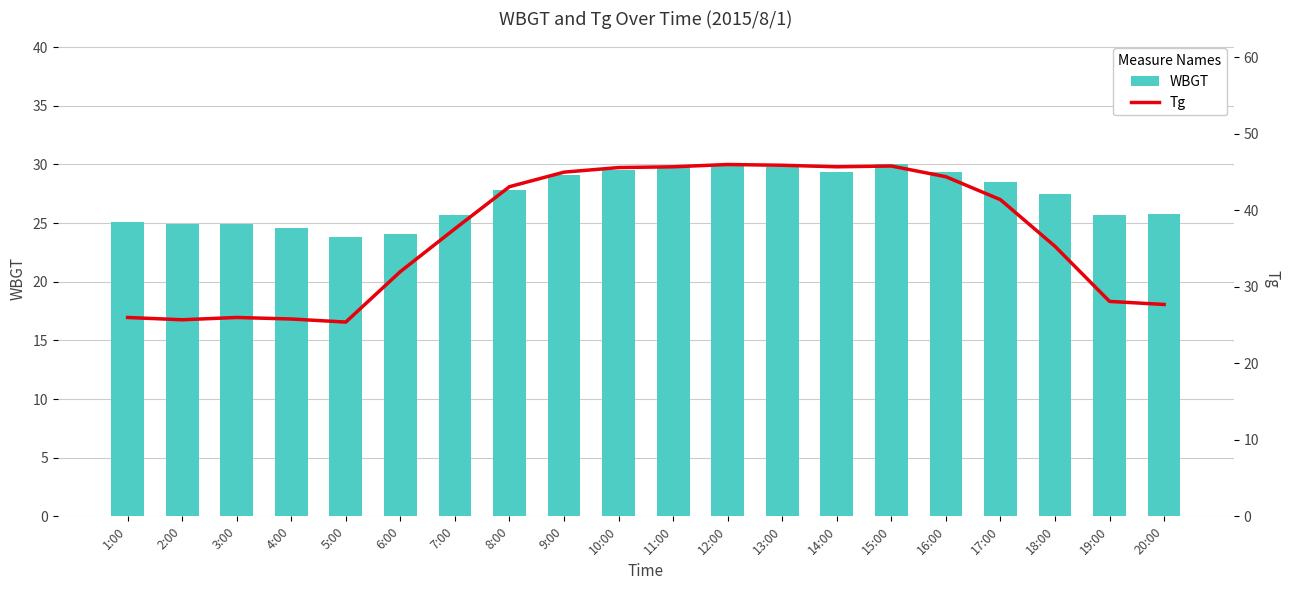

At which category does the chart reach its peak across all series?

12:00